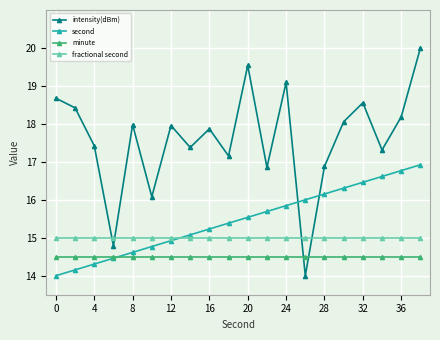

What is the sum of all minute values?

290.0